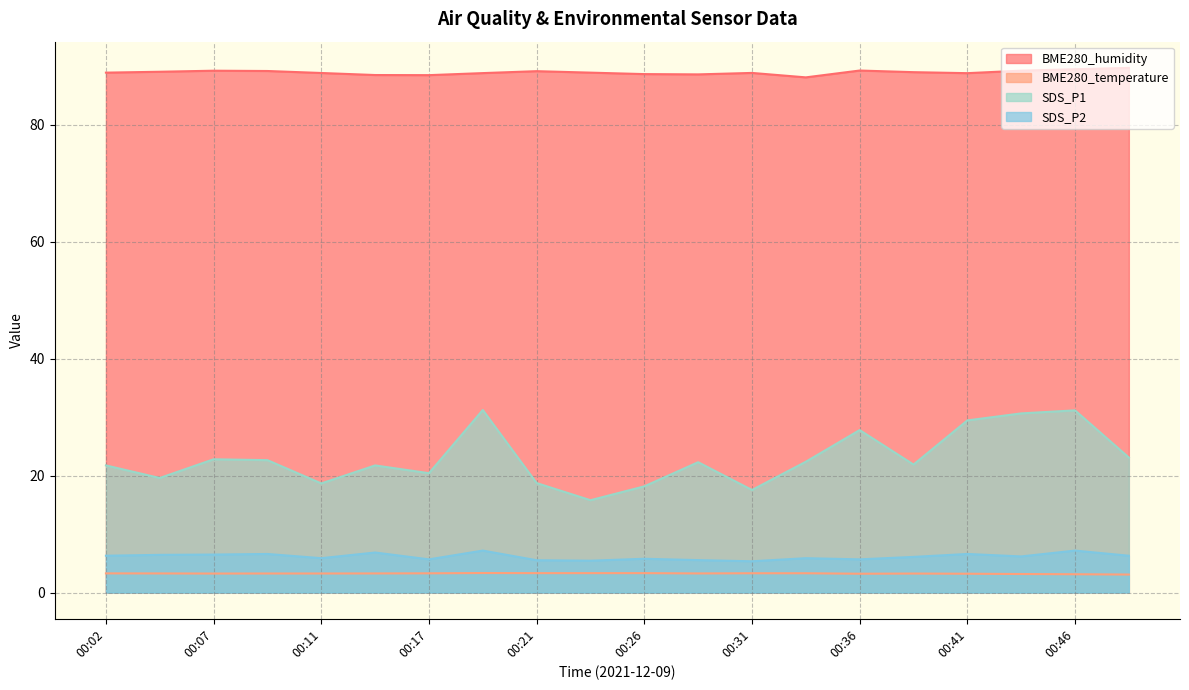

How many values in the SDS_P1 series exceed 22?

10